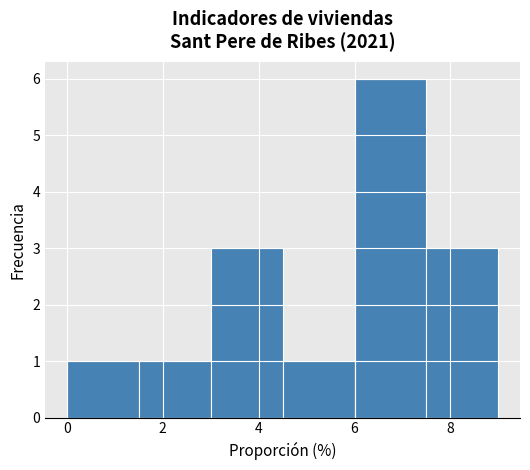

Over which range of the x-axis is the bar tallest?

6.0 to 7.5